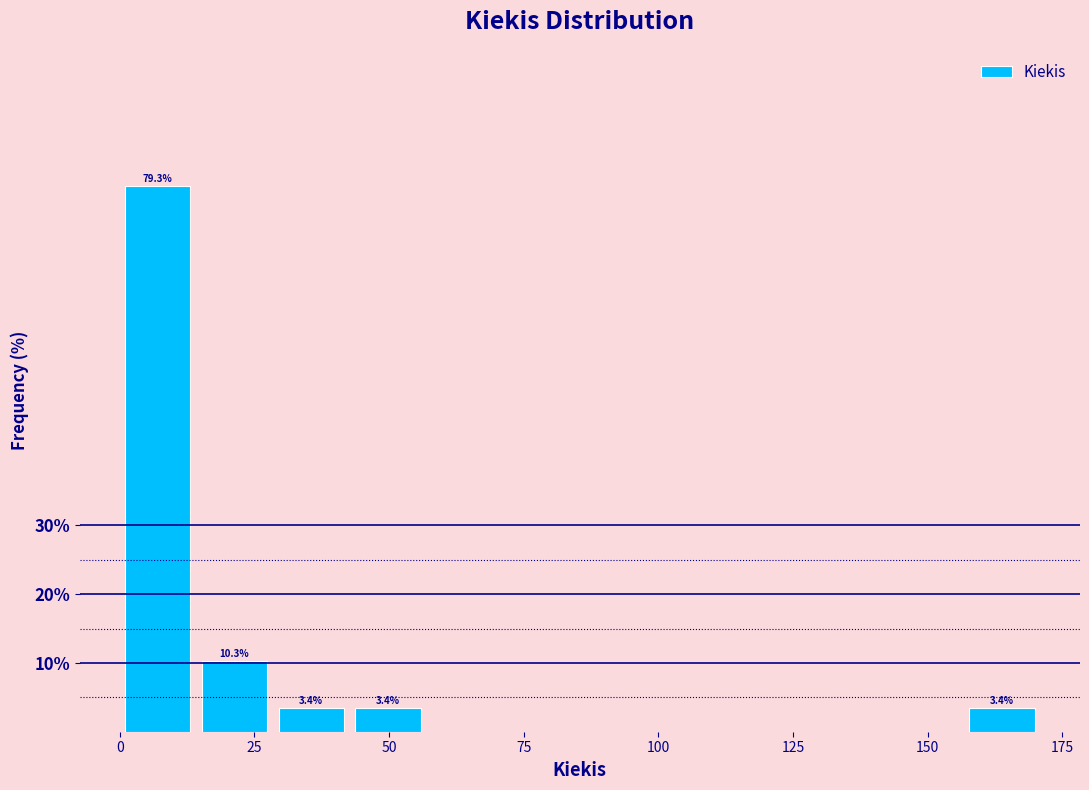

Around what value on the x-axis is the tallest bar? Give the approximate position of its centre, as read against the axis.

5